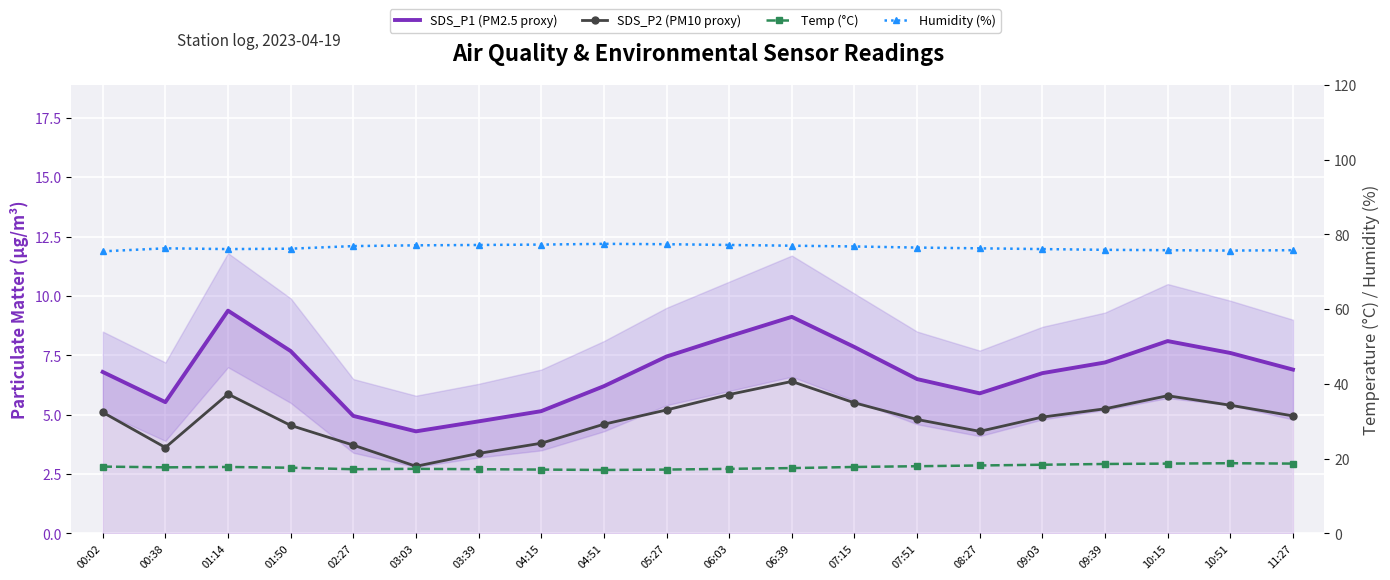

What is the minimum value for SDS_P1 (PM2.5 proxy)?

4.3